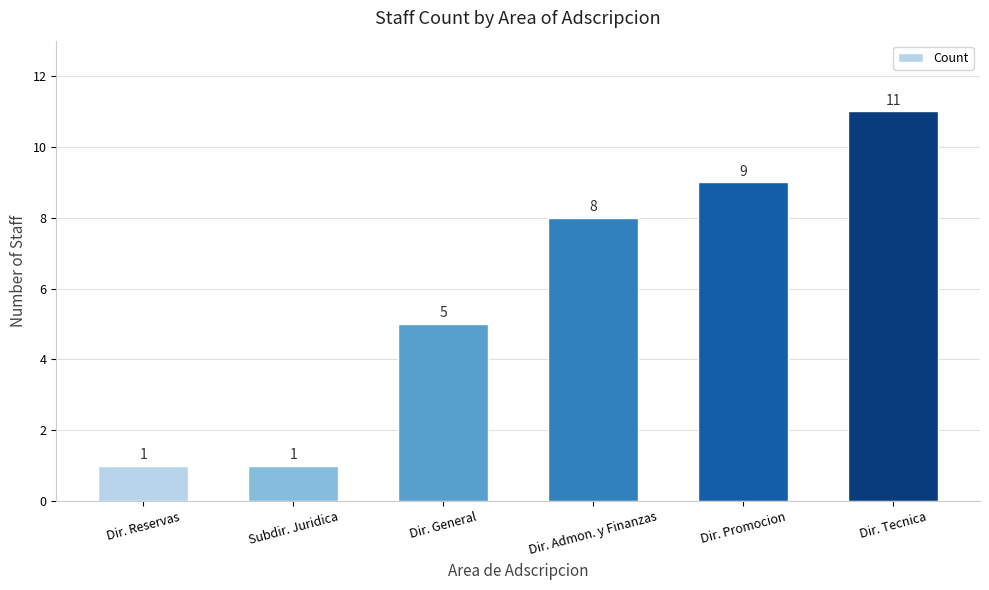

Which has a higher value, Dir. Admon. y Finanzas or Dir. Reservas?

Dir. Admon. y Finanzas